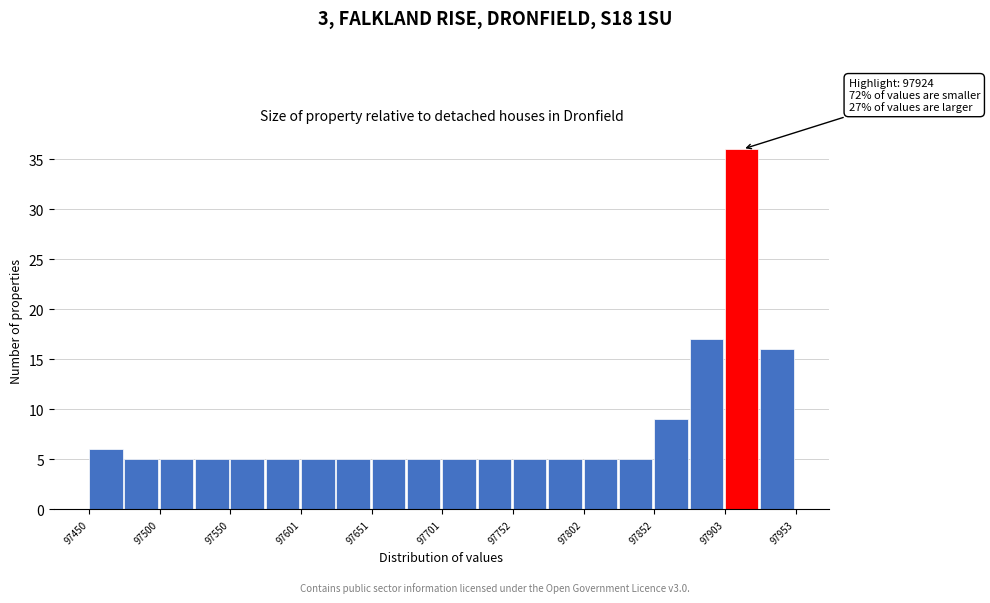

Around what value on the x-axis is the tallest bar? Give the approximate position of its centre, as read against the axis.

97910